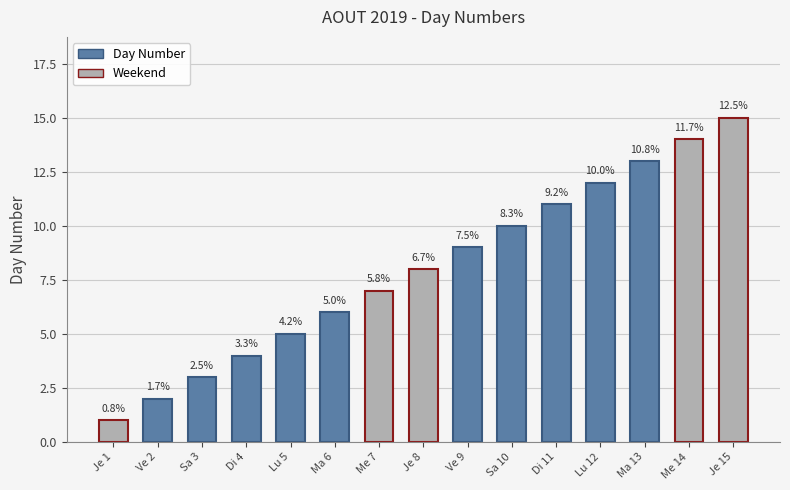

Which category has the lowest value across all series?

Je 1